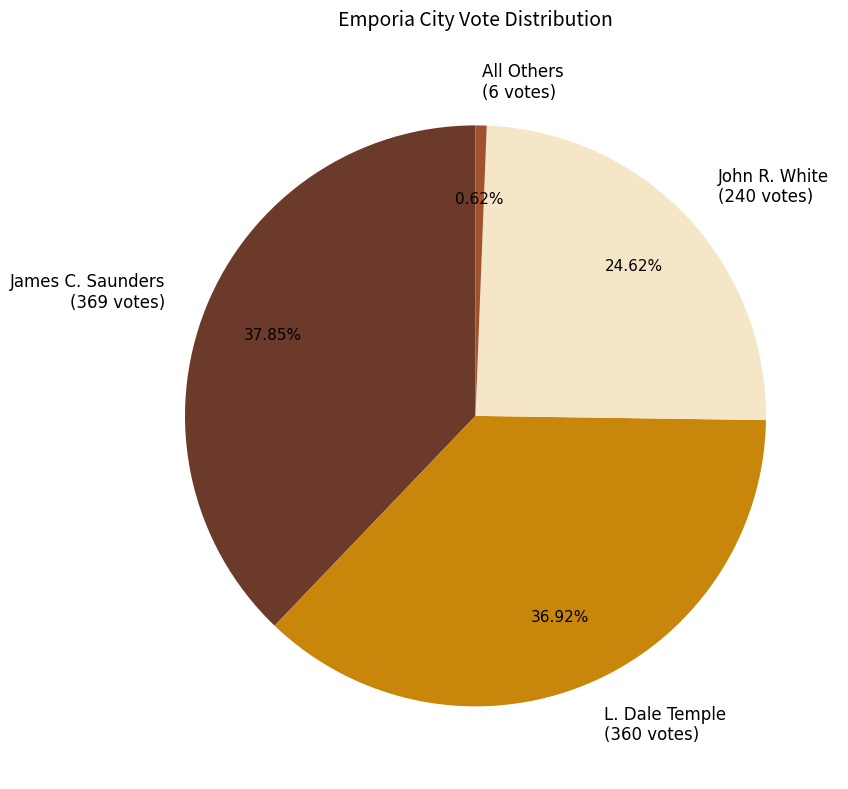

What percentage is the L. Dale Temple slice, to the nearest percent?

37%